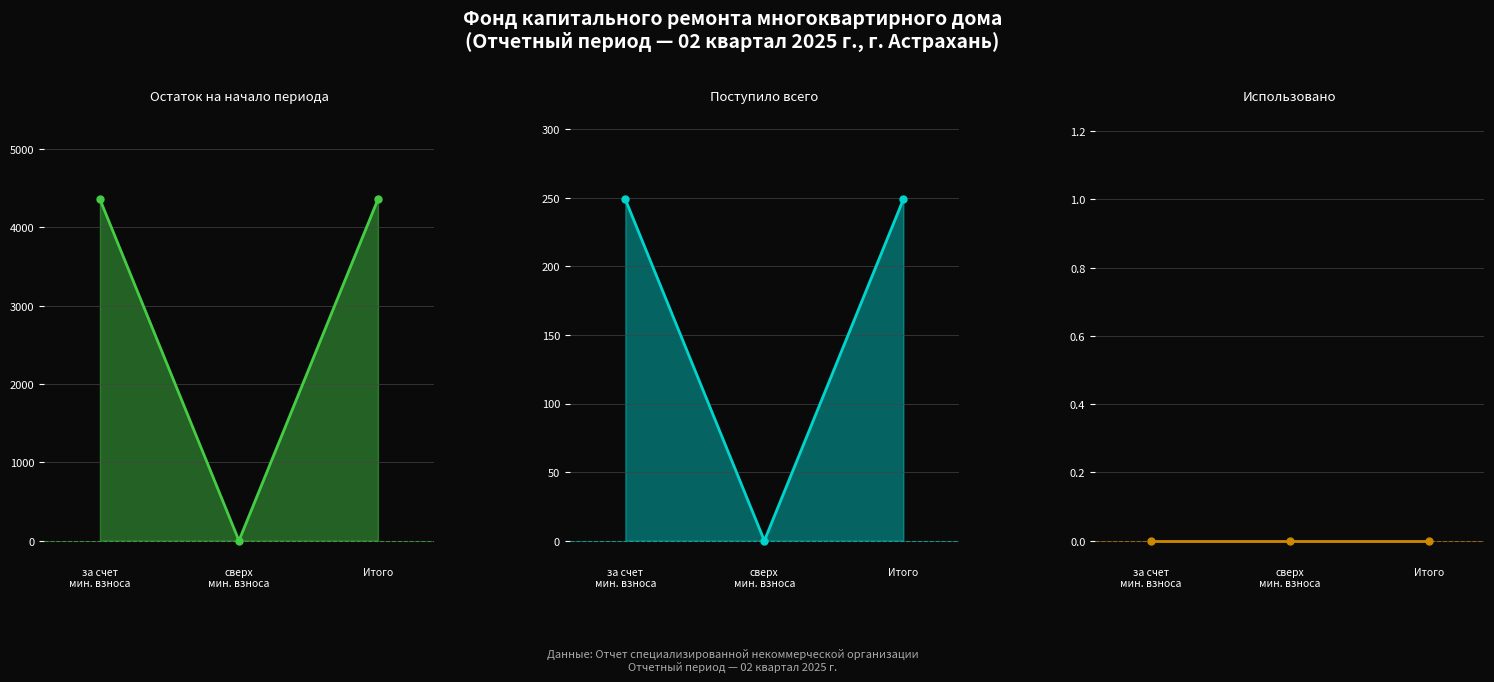

True or false: Поступило всего has a value of 441.2 at Итого.

False